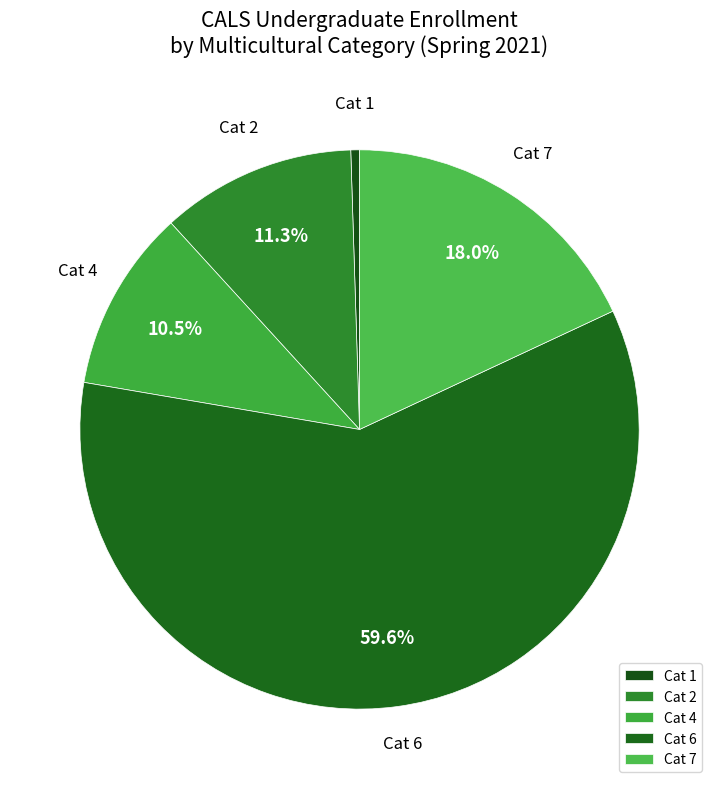

Rank the categories by value from highest to lowest.

Cat 6, Cat 7, Cat 2, Cat 4, Cat 1